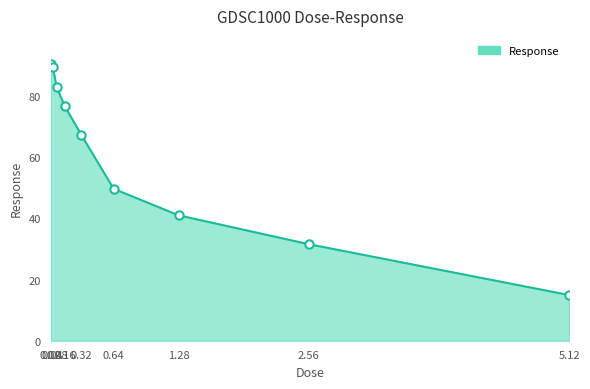

Reading right to left, extract all data points from this chart.

5.12=14.9	2.56=31.5	1.28=41.0	0.64=49.6	0.32=67.3	0.16=76.6	0.08=82.8	0.04=89.6	0.02=90.6